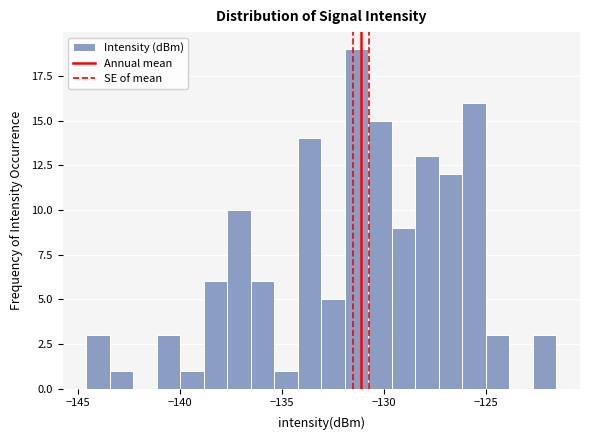

Read against the x-axis, roughly where is the centre of the tallest bar?

-131.5